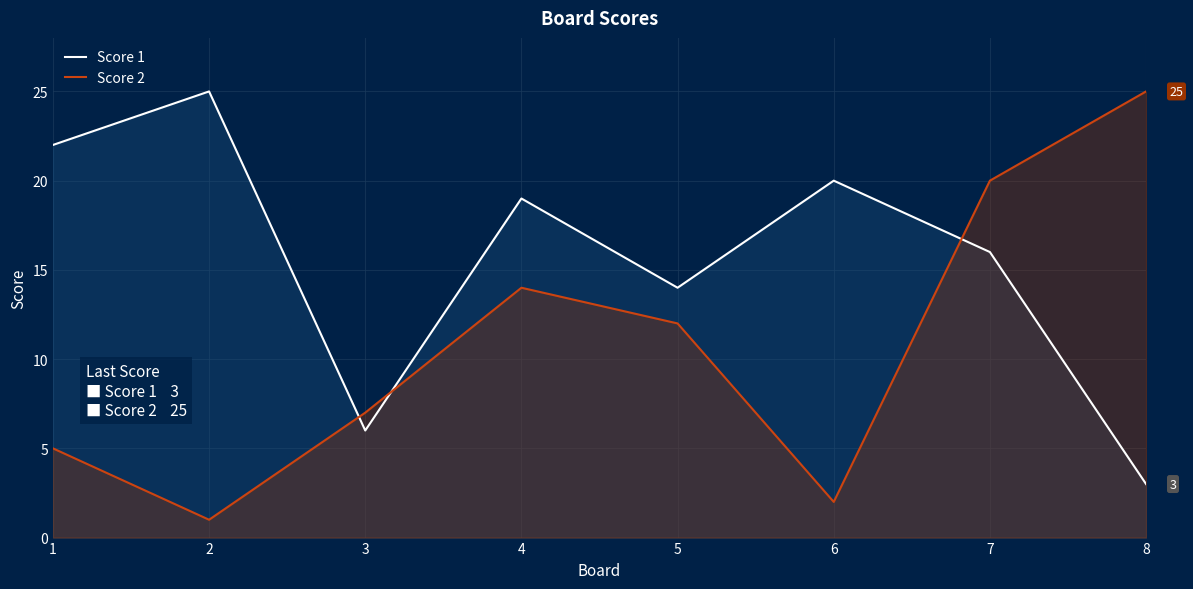

Which category has the lowest value across all series?

2